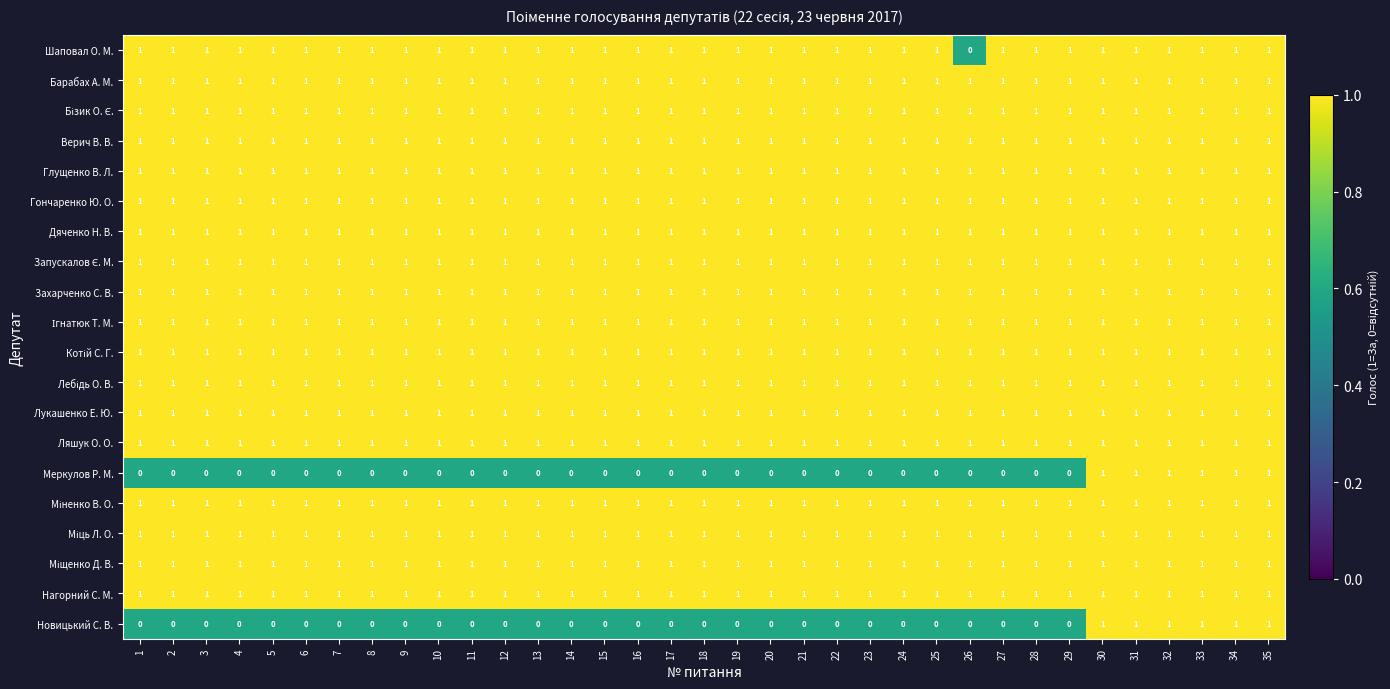

True or false: Лукашенко Е. Ю. has a value of 1 at 6.

True